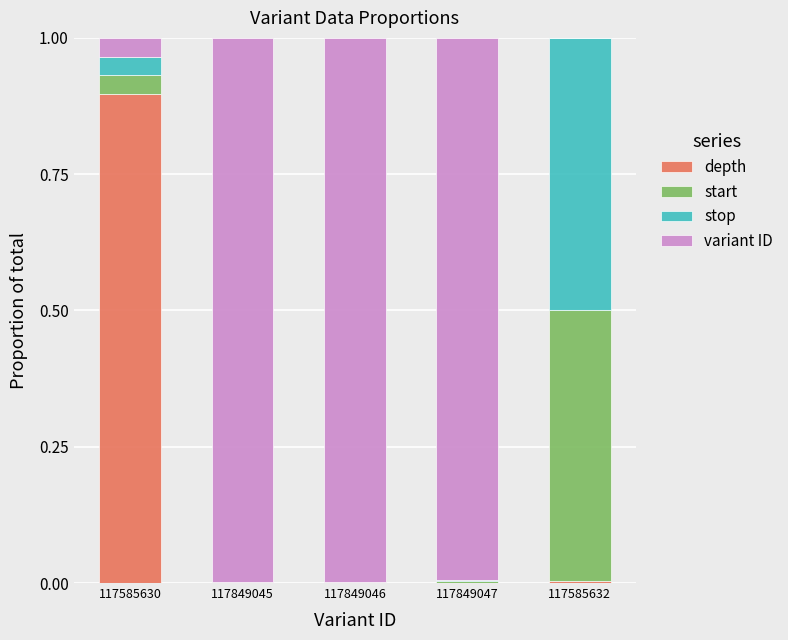

The value of depth at 117849046 is 0.0. True or false?

True